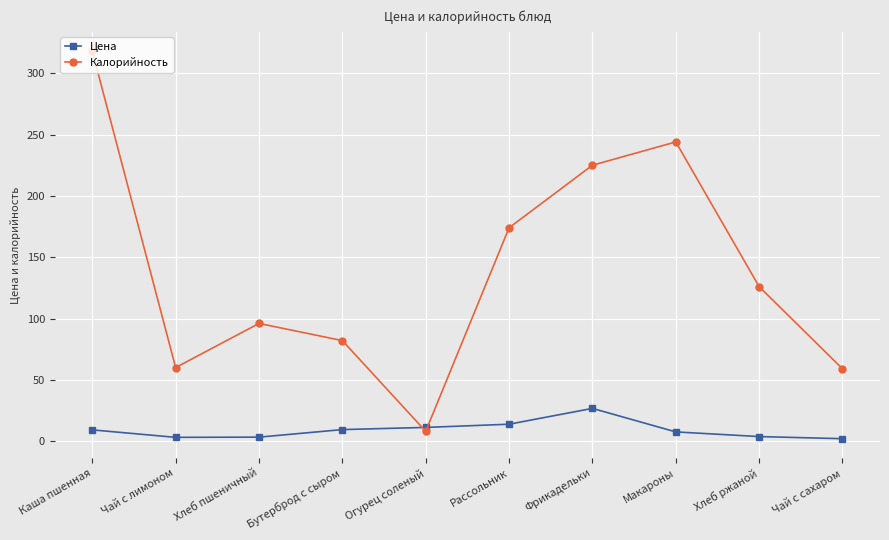

Rank the series by their average value, from lowest to highest.

Цена, Калорийность